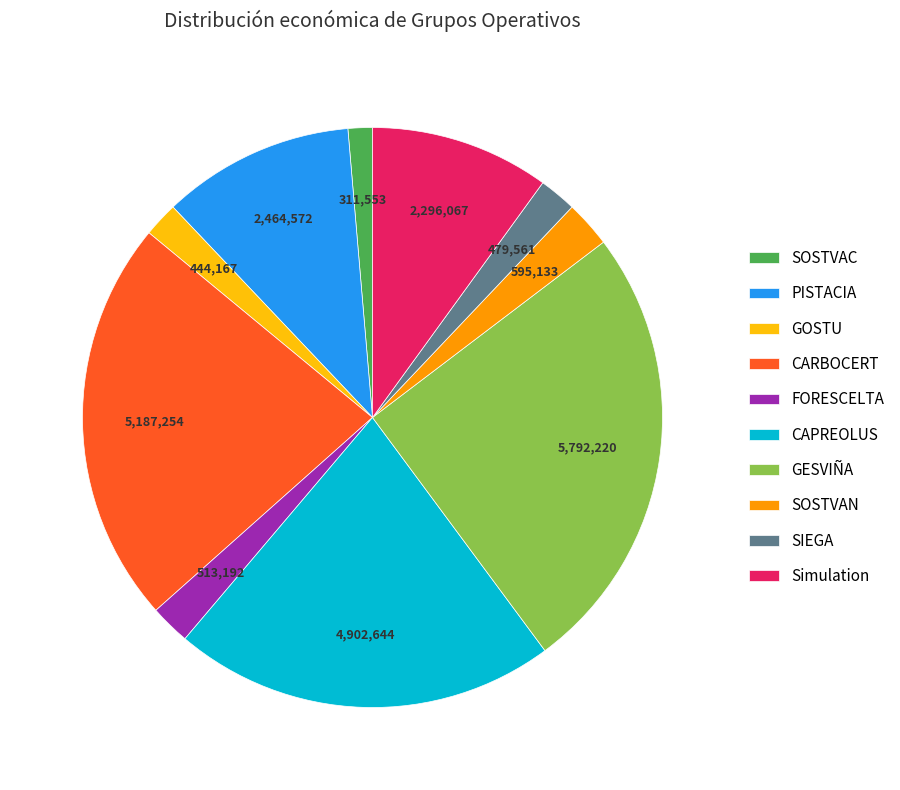

What is the ratio of the value at Simulation to the value at GOSTU?

5.2